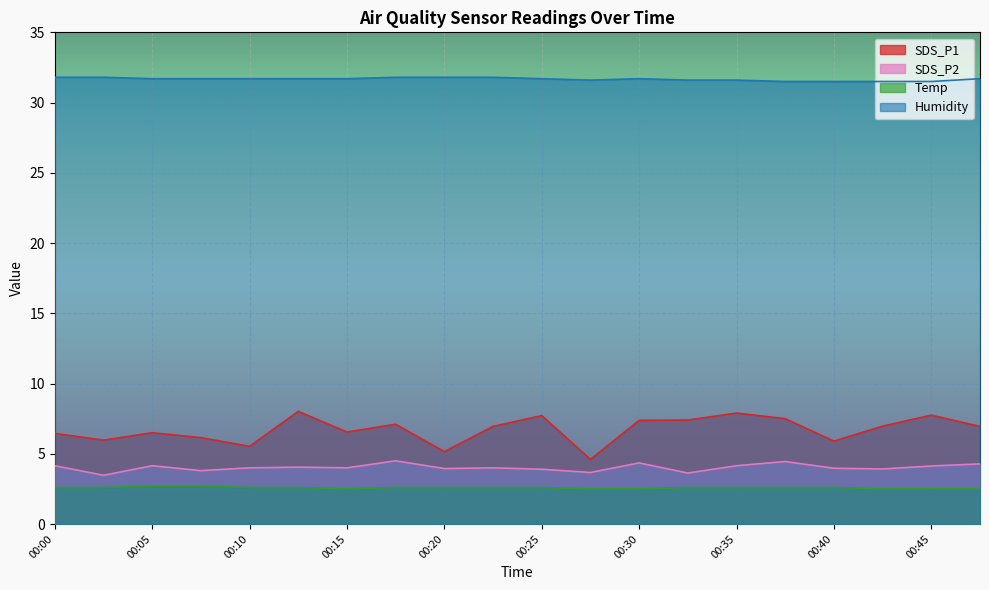

Reading left to right, what are all the values shown in this chart?

SDS_P1: 6.5	6.0	6.5	6.2	5.5	8.0	6.5	7.1	5.2	7.0	7.7	4.6	7.4	7.4	7.9	7.5	5.9	7.0	7.8	7.0
SDS_P2: 4.2	3.5	4.2	3.8	4.0	4.0	4.0	4.5	4.0	4.0	3.9	3.7	4.3	3.6	4.2	4.5	4.0	3.9	4.1	4.3
Temp: 2.6	2.6	2.7	2.7	2.6	2.6	2.5	2.6	2.6	2.6	2.6	2.5	2.5	2.6	2.6	2.6	2.6	2.5	2.5	2.5
Humidity: 31.8	31.8	31.7	31.7	31.7	31.7	31.7	31.8	31.8	31.8	31.7	31.6	31.7	31.6	31.6	31.5	31.5	31.5	31.5	31.7